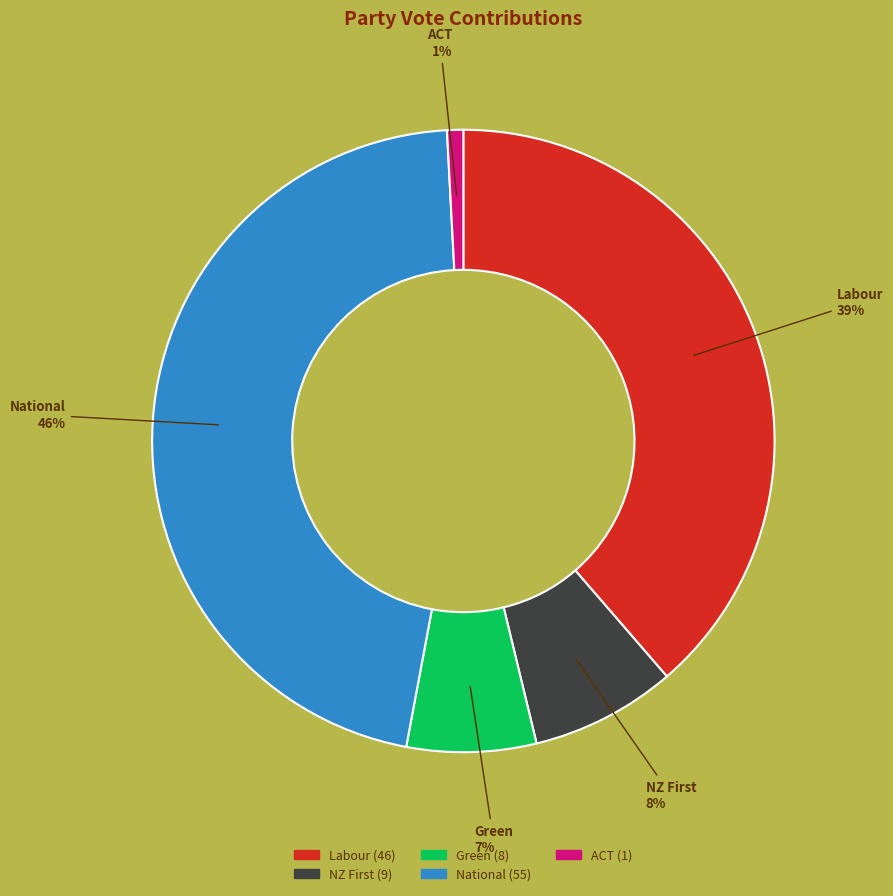

To the nearest percent, what percentage of the pie is Green?

7%